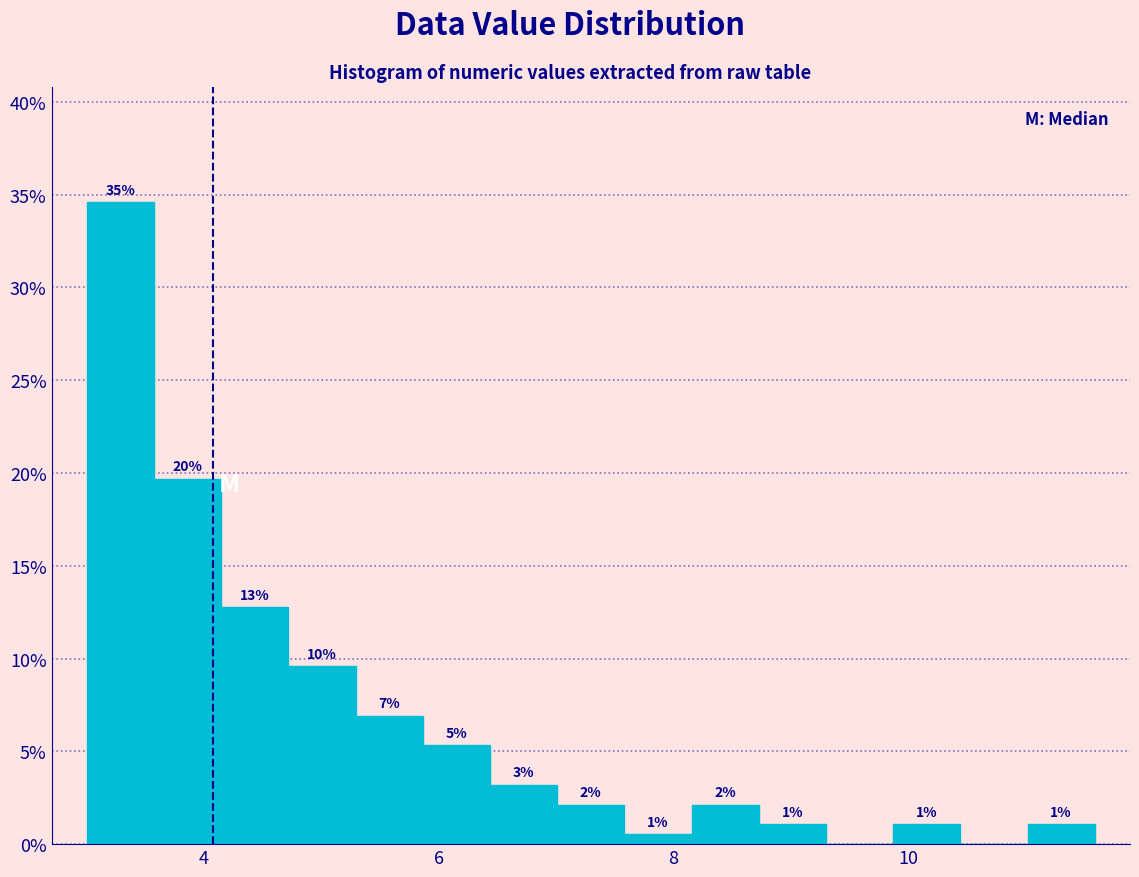

Read against the x-axis, roughly where is the centre of the tallest bar?

3.2